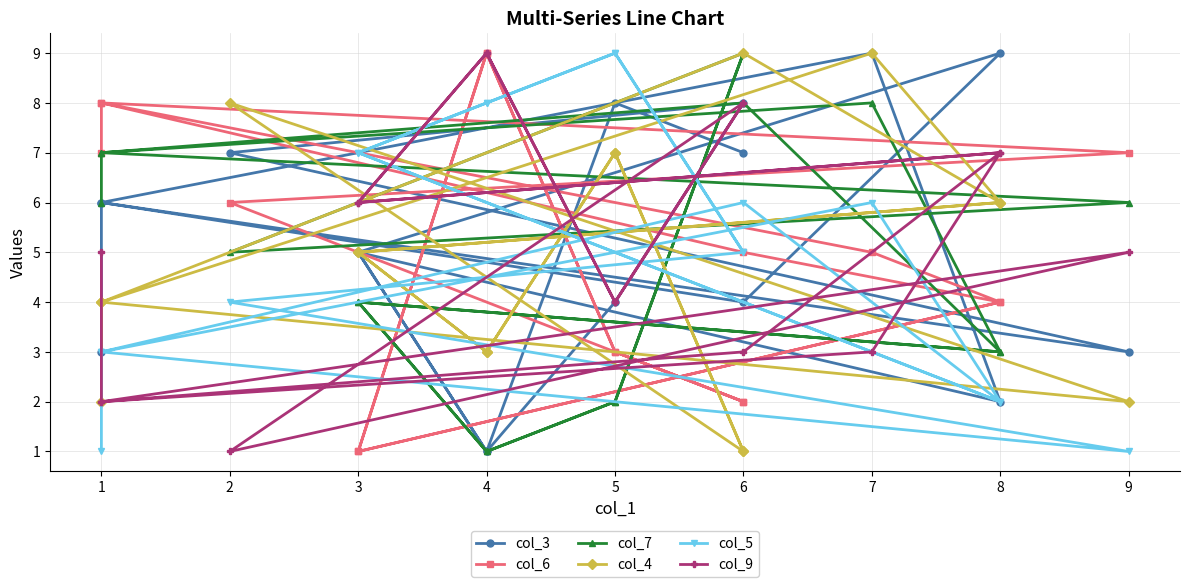

How many col_7 values are between 3 and 7?

9